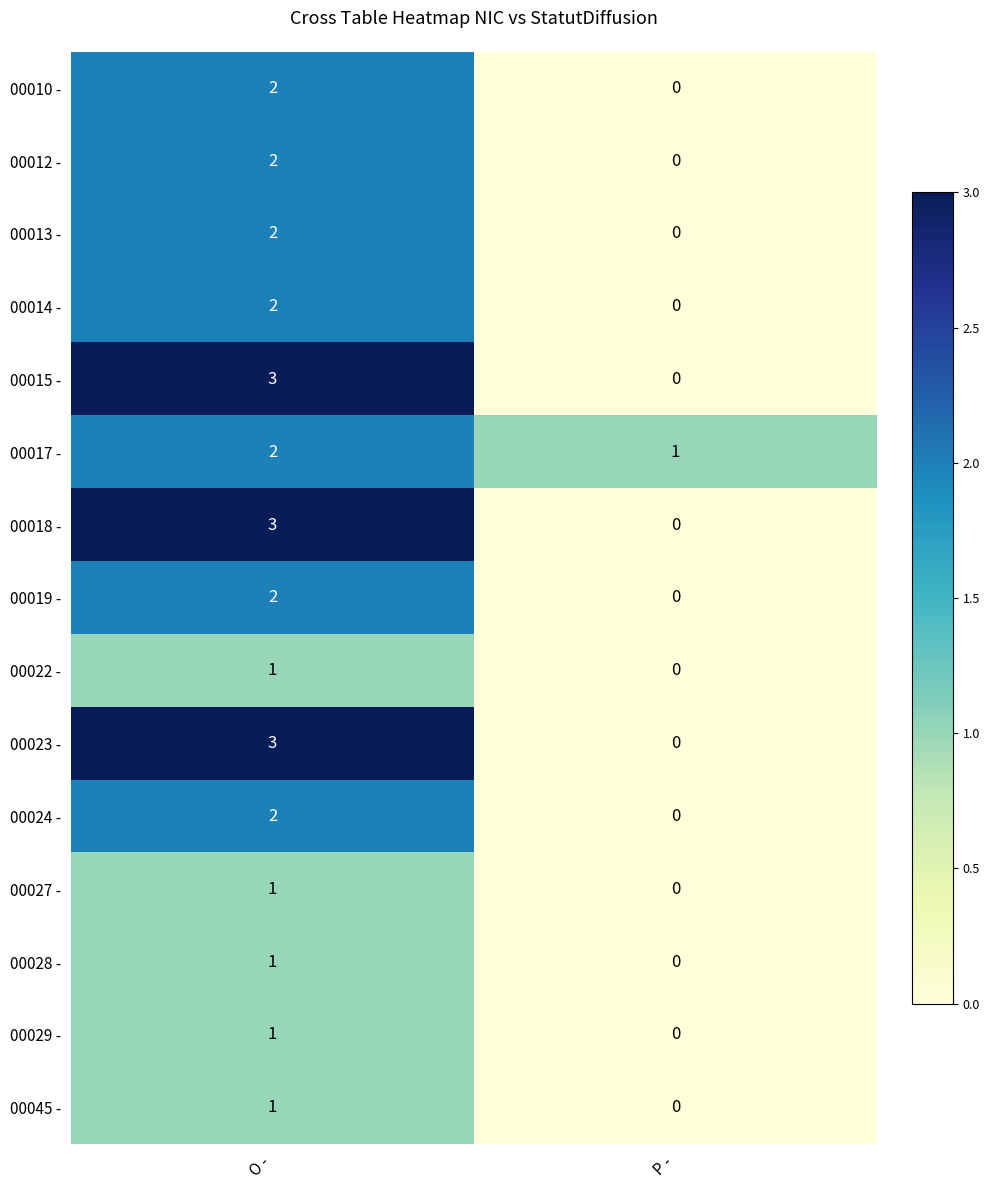

Which category has the highest value across all series?

O -